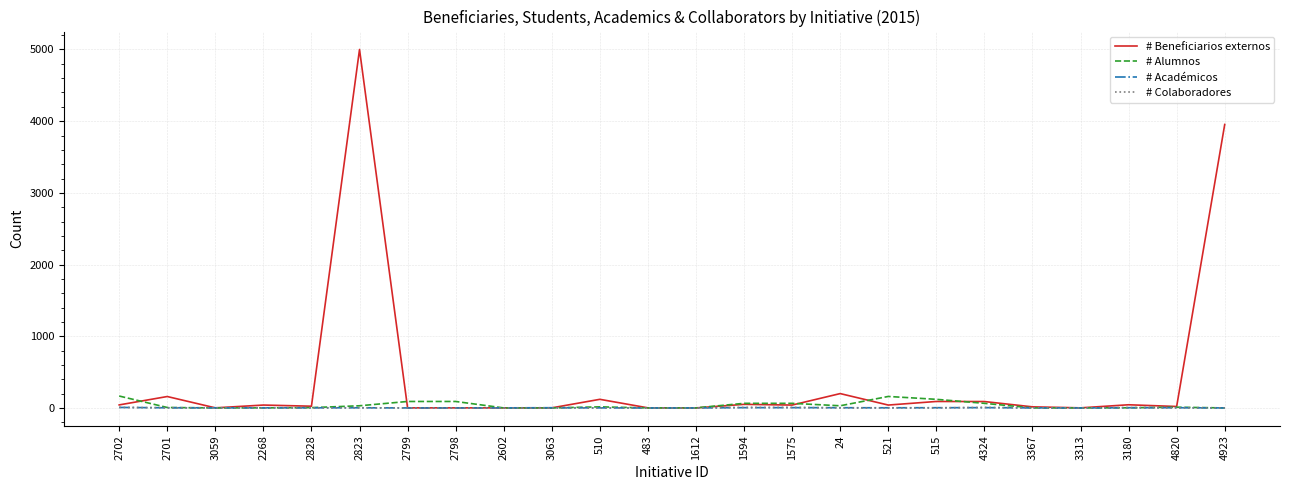

The value of # Colaboradores at 4324 is 7. True or false?

True